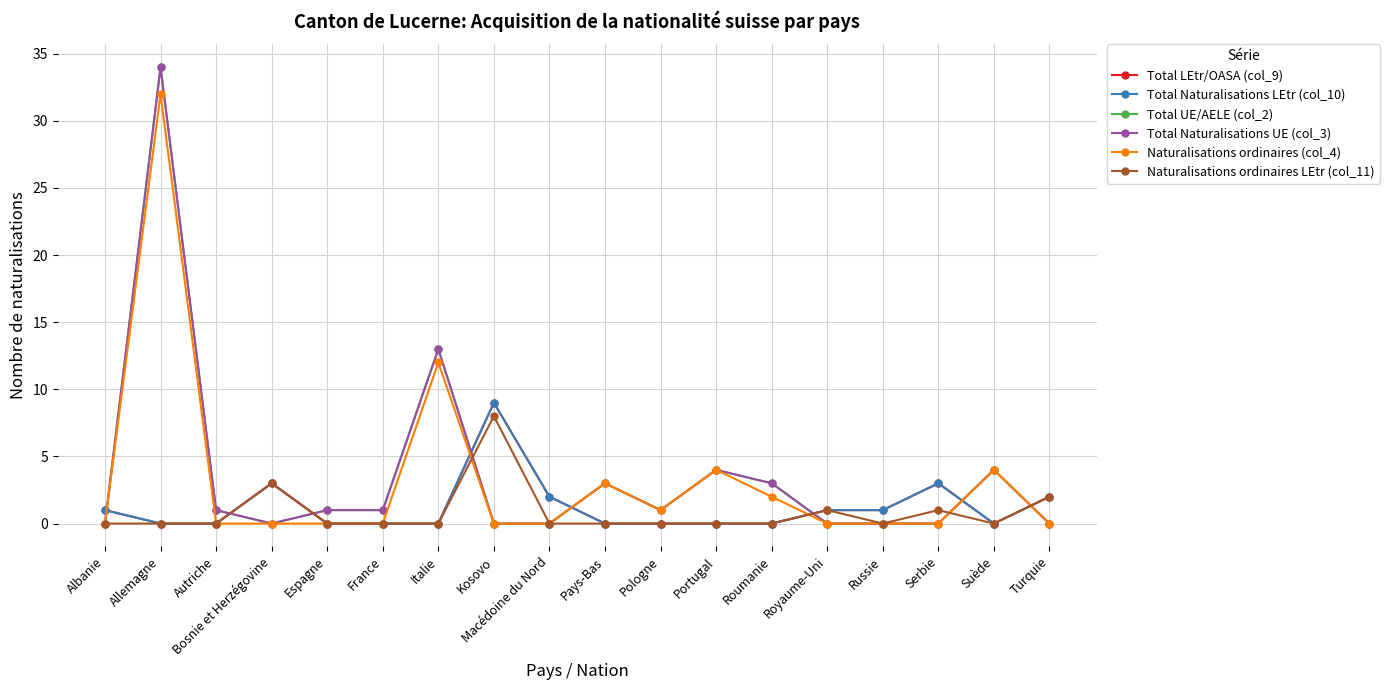

Does the chart have visible grid lines?

Yes